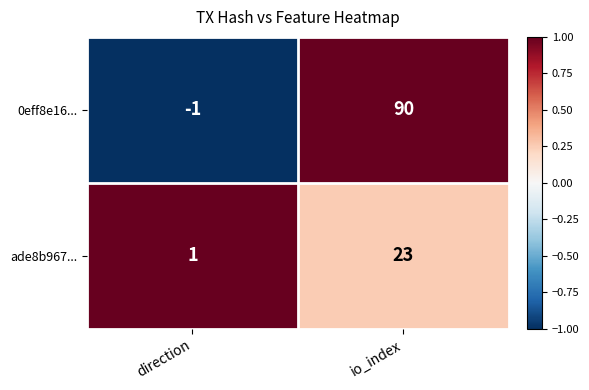

What is the greatest value displayed?

90